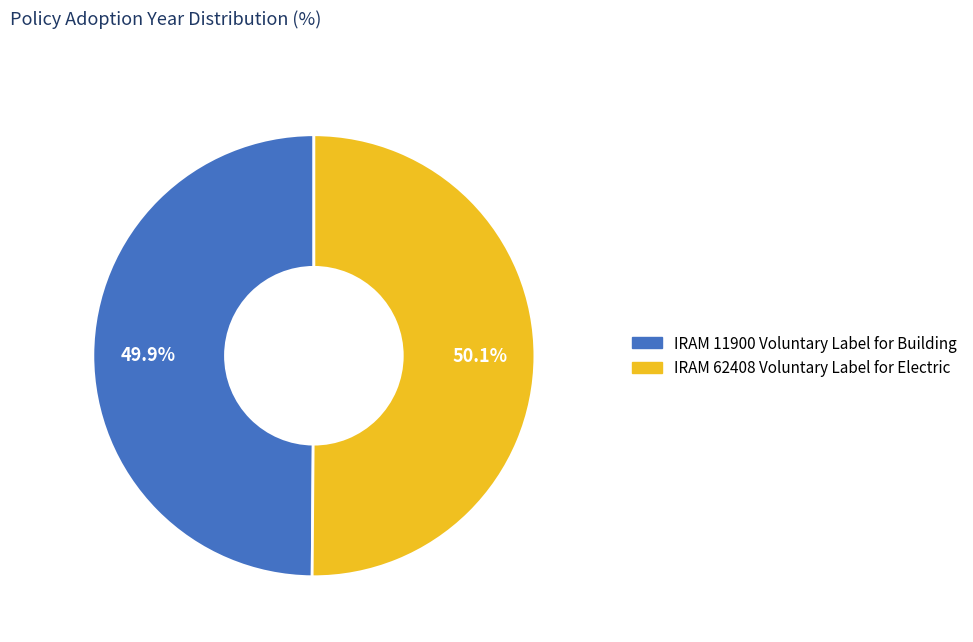

What percentage is the IRAM 62408 Voluntary Label for Electric slice, to the nearest percent?

50%